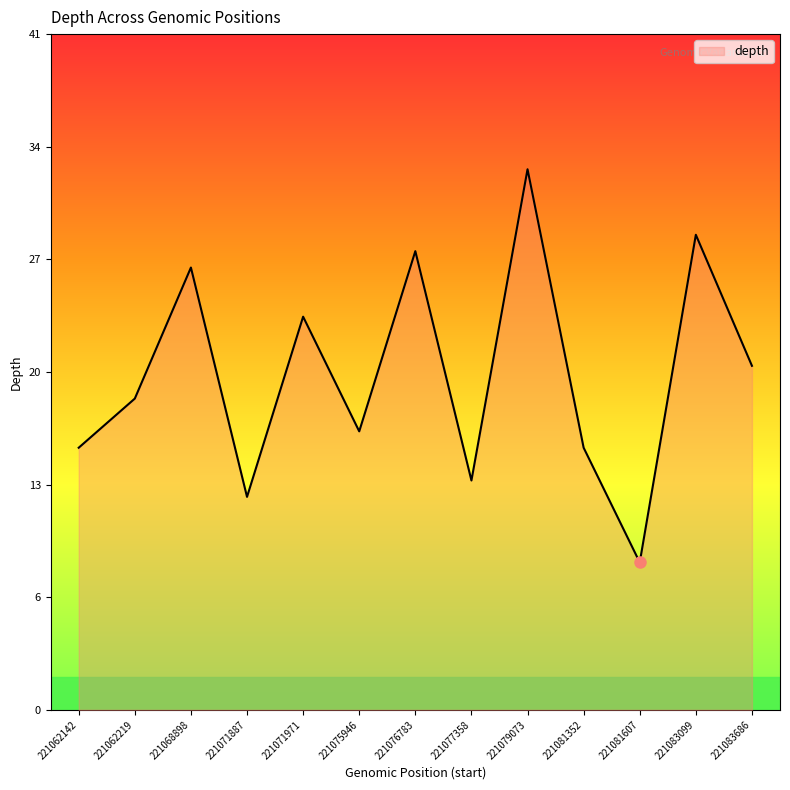

The chart shows a value of 33 at 221079073. True or false?

True